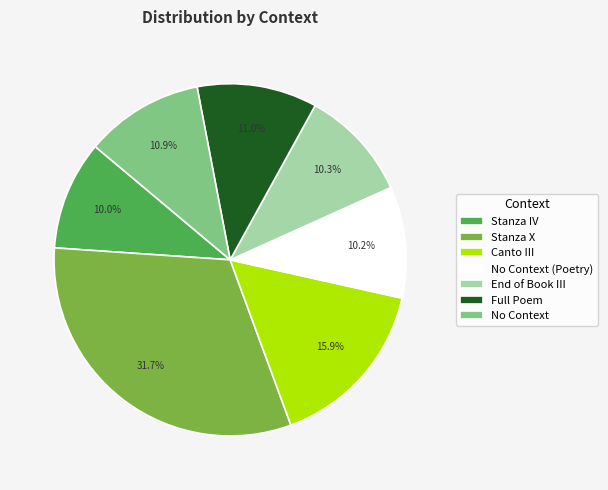

Does any single category account for the majority?

No